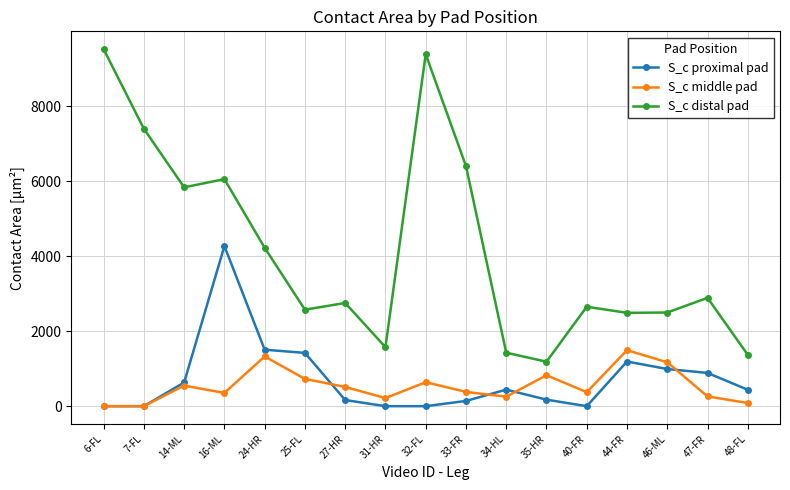

What is the value of the S_c middle pad point at the 4th from the left?

353